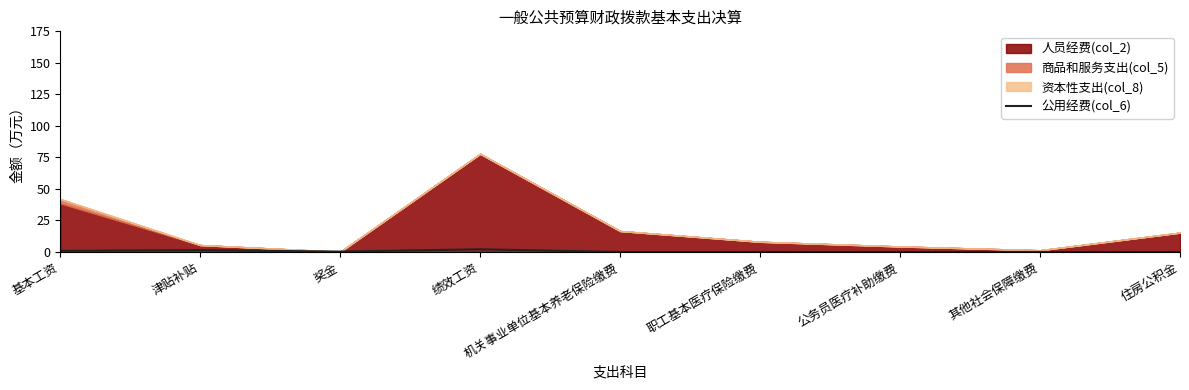

How many points are lower than both their immediate neighbors (excluding endpoints)?

1